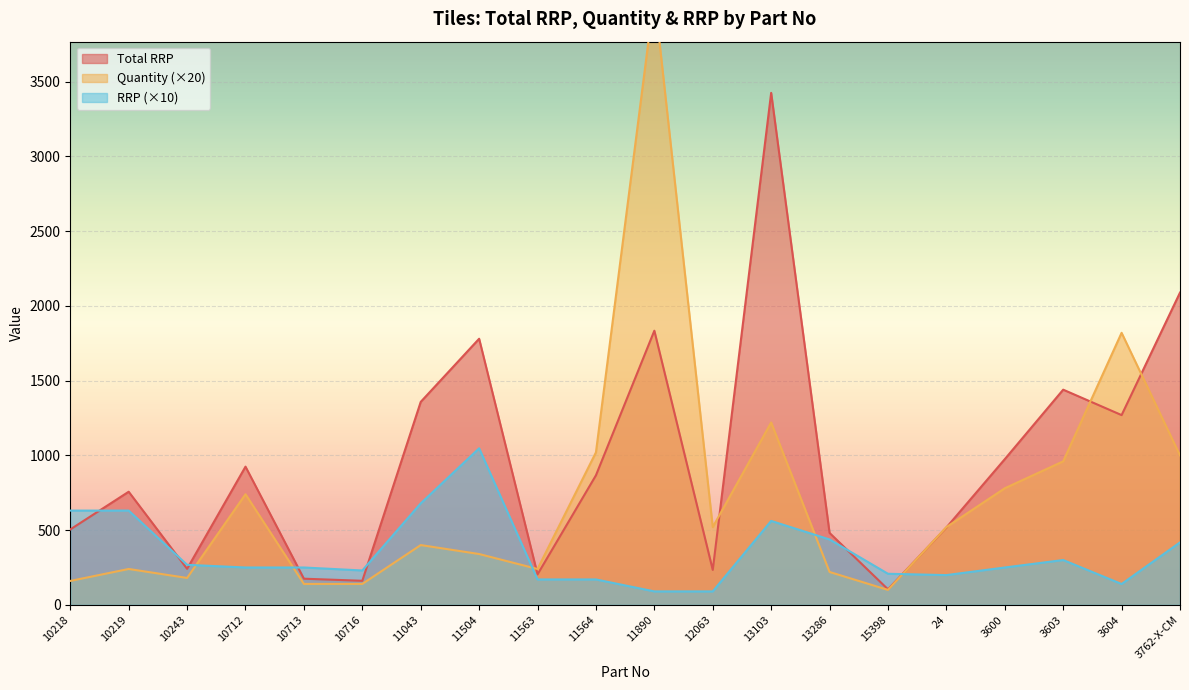

Which series has the largest total across all categories?

Total RRP